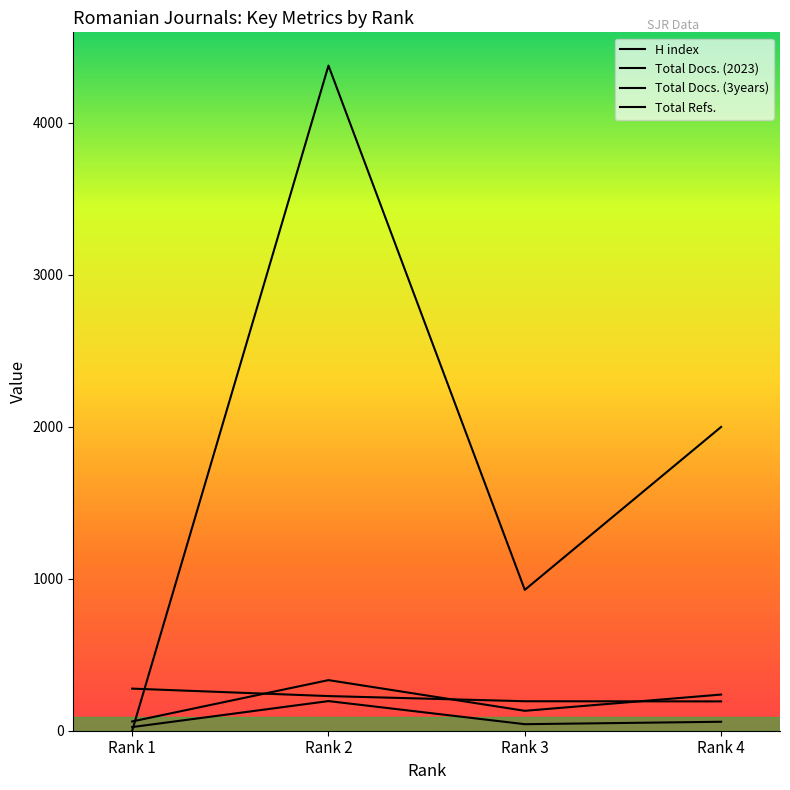

Between Rank 4 and Rank 2, which is larger?

Rank 2